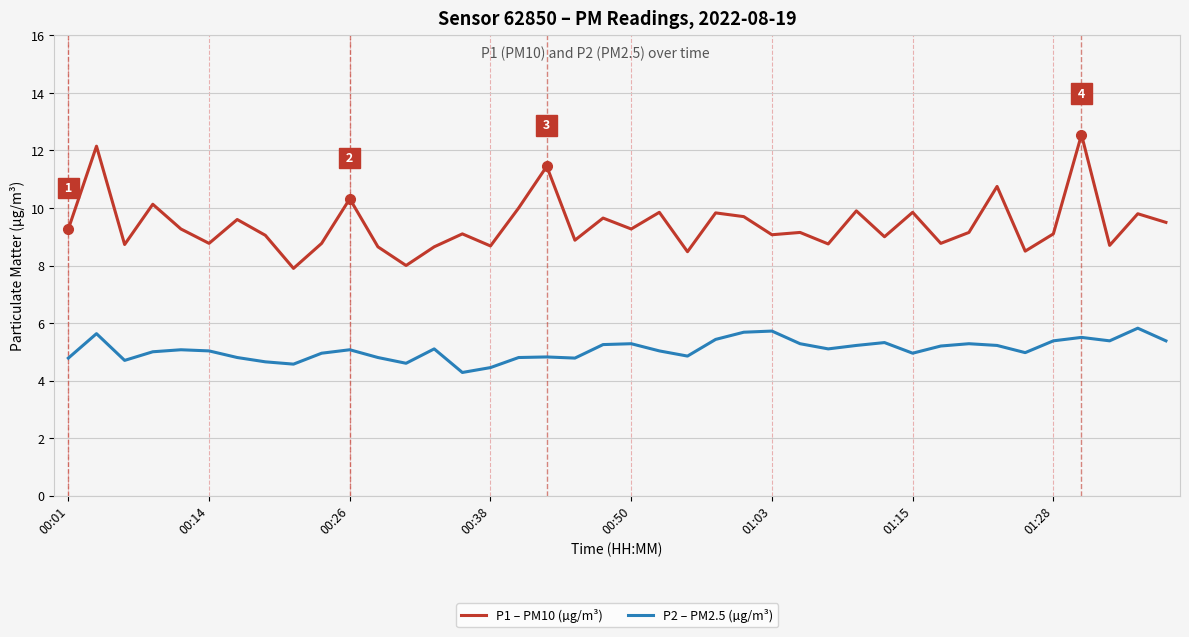

List the series in order of their overall mean, lowest first.

P2 – PM2.5 (µg/m³), P1 – PM10 (µg/m³)